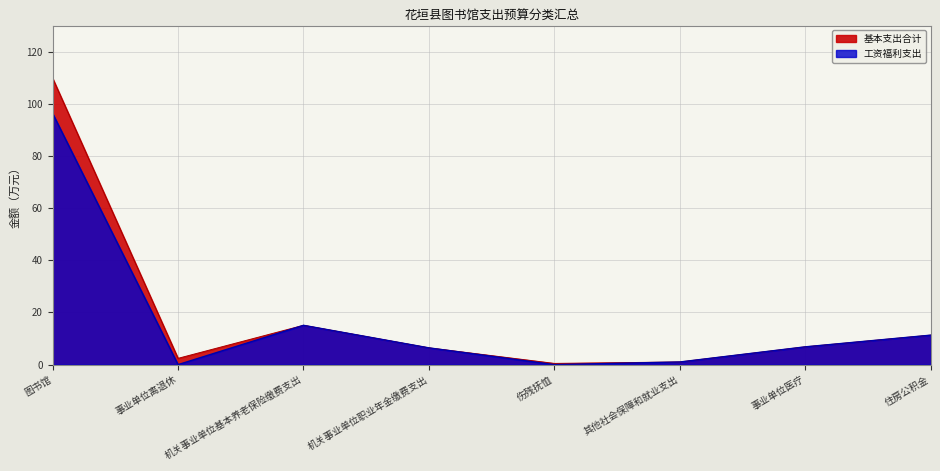

True or false: 工资福利支出 and 基本支出合计 cross at least once.

False